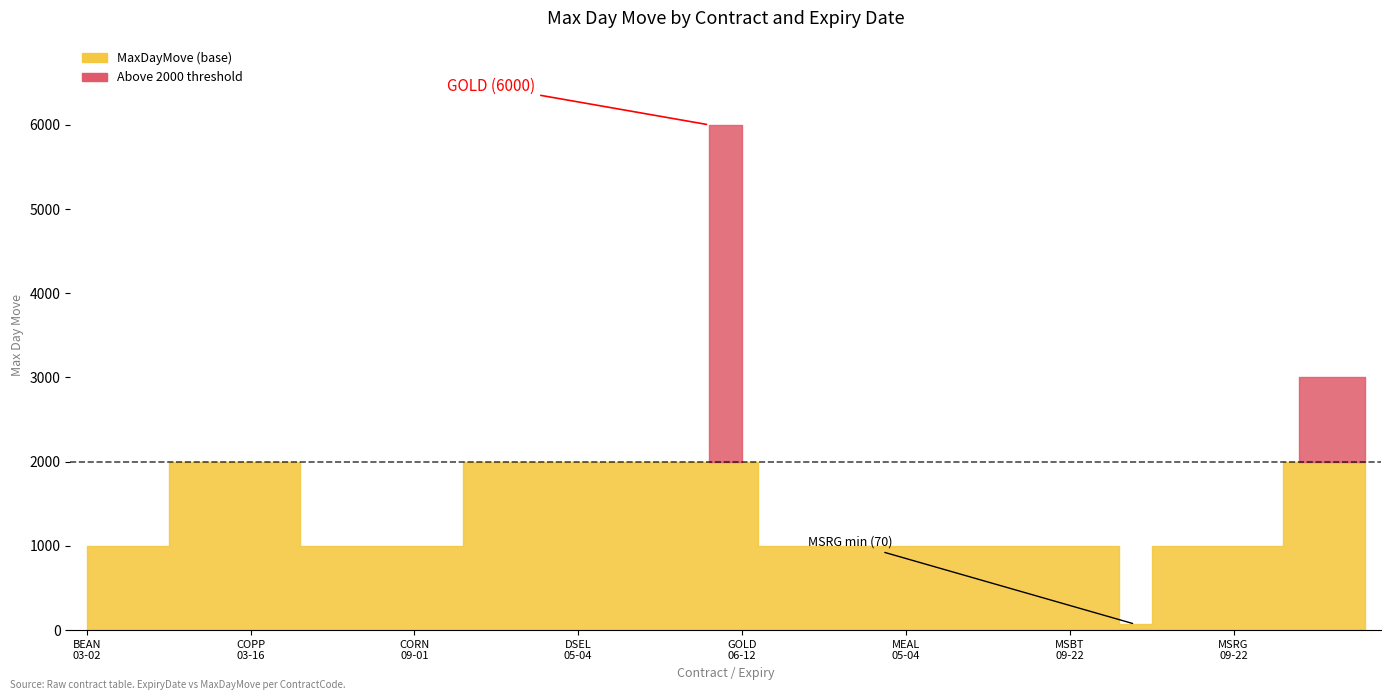

The chart shows a value of 764 at 2020-03-16 COPP. True or false?

False